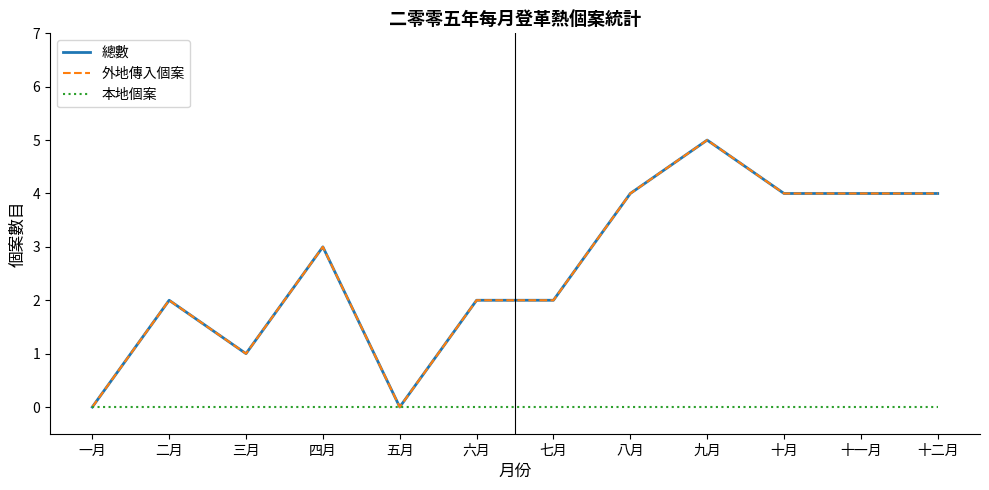

Does the chart have visible grid lines?

No